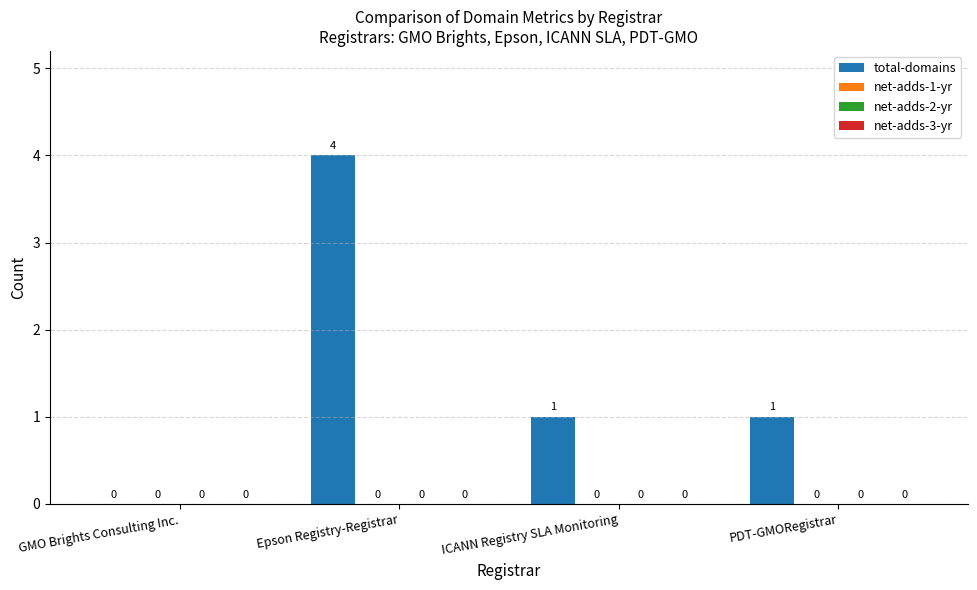

Are the bars horizontal?

No